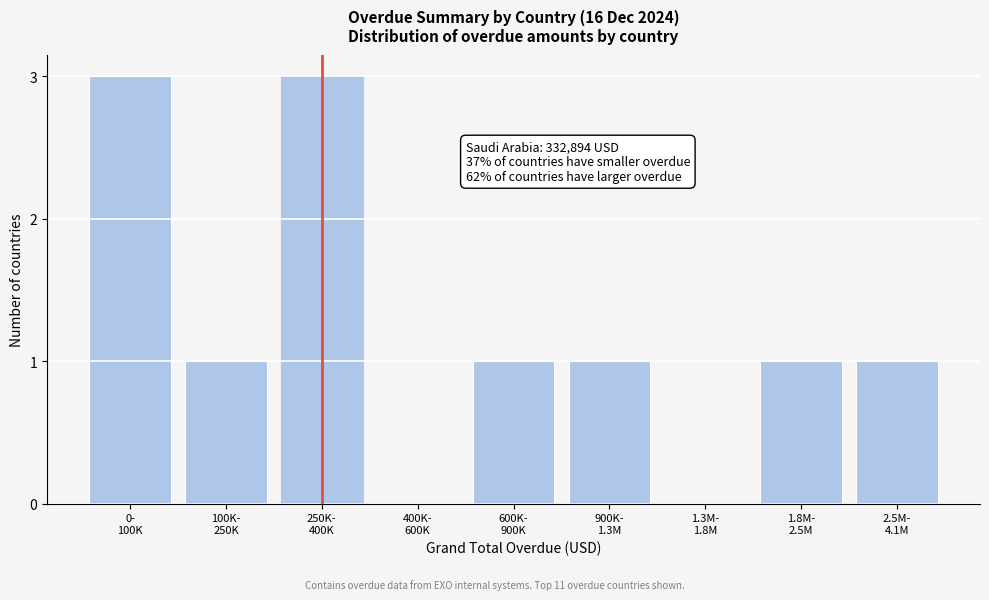

What is the greatest value displayed?

3